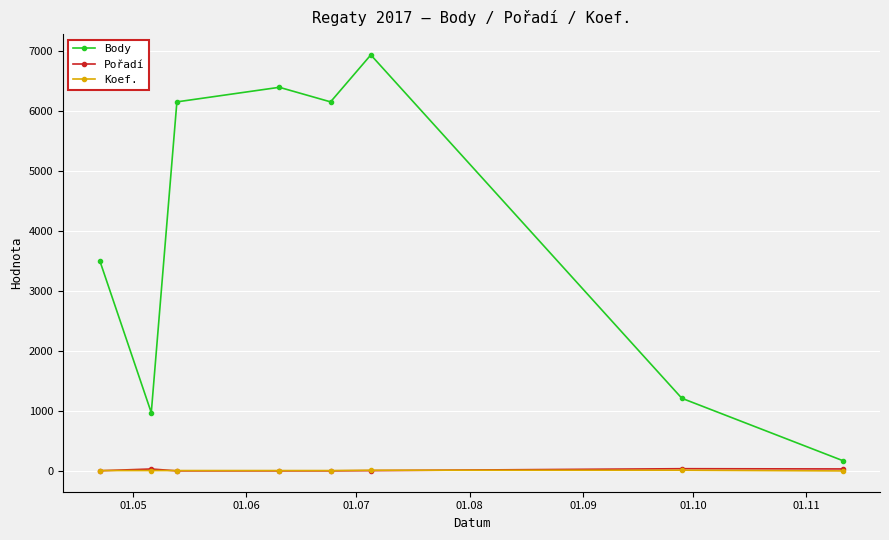

How many lines are shown in the chart?

3